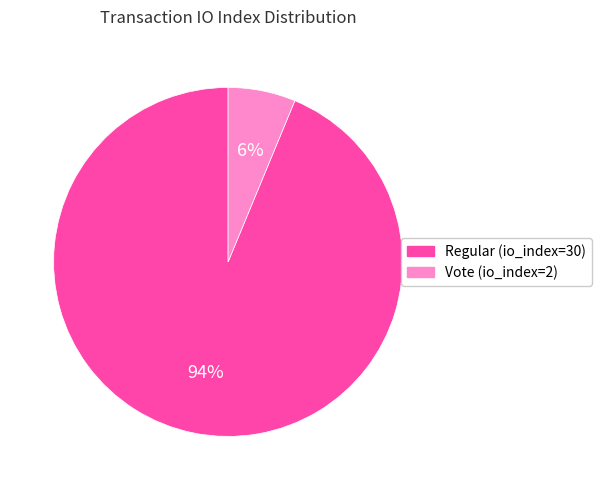

Which slice is the smallest?

Vote (io_index=2)